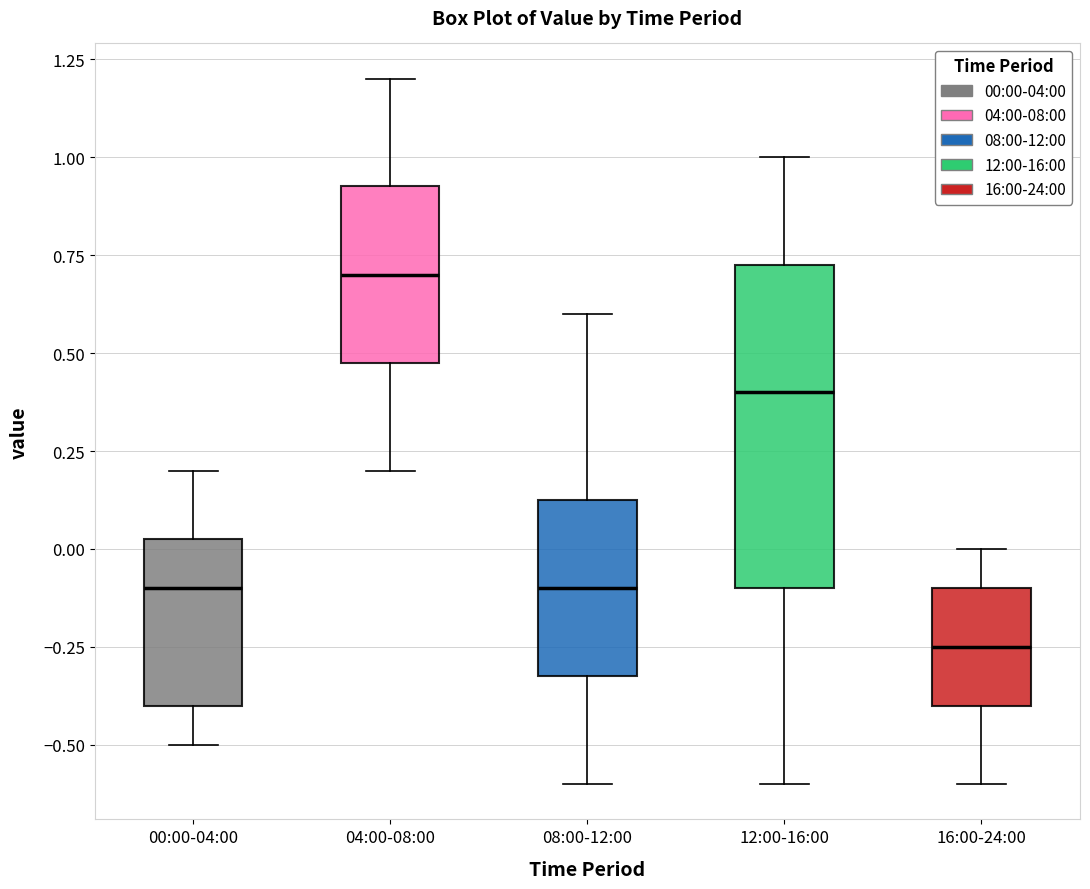

Reading left to right, read every box against the y-axis: the position of its median line, the range the box covers, and the ends of its whiskers. The values are not printed on the chart, so give them approximately, as read against the axis.

00:00-04:00: median -0.10, box -0.40 to 0.05, whiskers -0.50 to 0.20
04:00-08:00: median 0.70, box 0.50 to 0.95, whiskers 0.20 to 1.20
08:00-12:00: median -0.10, box -0.30 to 0.15, whiskers -0.60 to 0.60
12:00-16:00: median 0.40, box -0.10 to 0.75, whiskers -0.60 to 1.00
16:00-24:00: median -0.25, box -0.40 to -0.10, whiskers -0.60 to 0.00